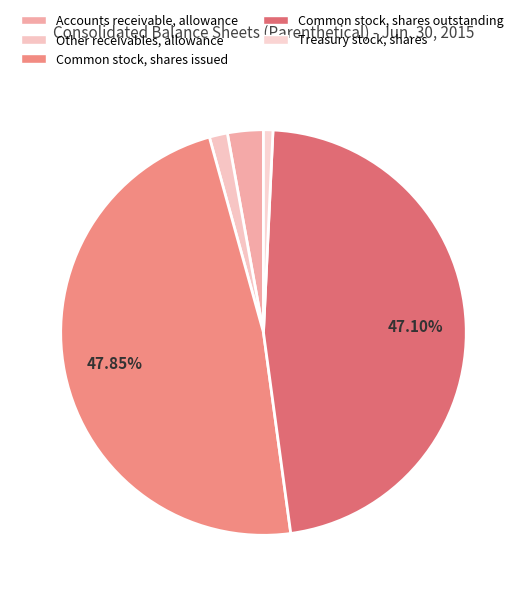

How many slices are in this pie chart?

5